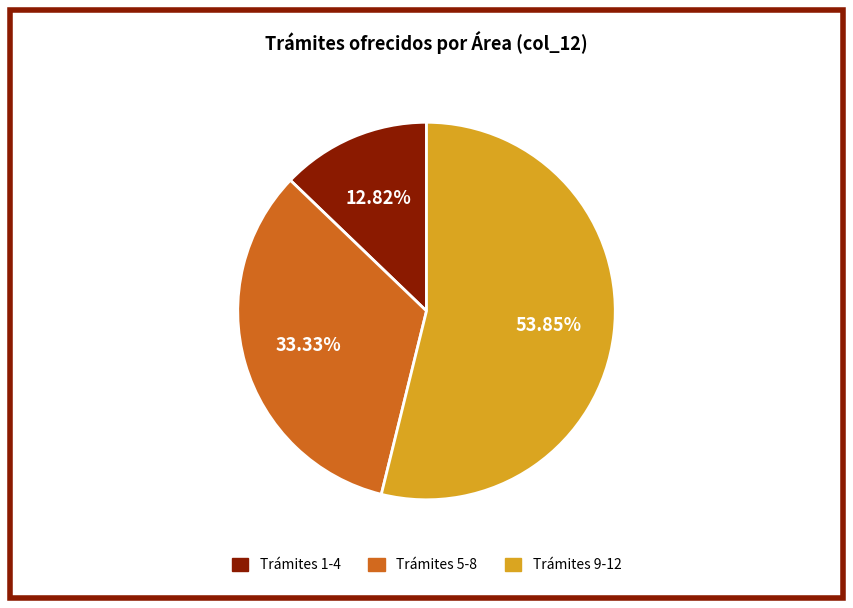

Is there any slice that represents more than half of the pie?

Yes